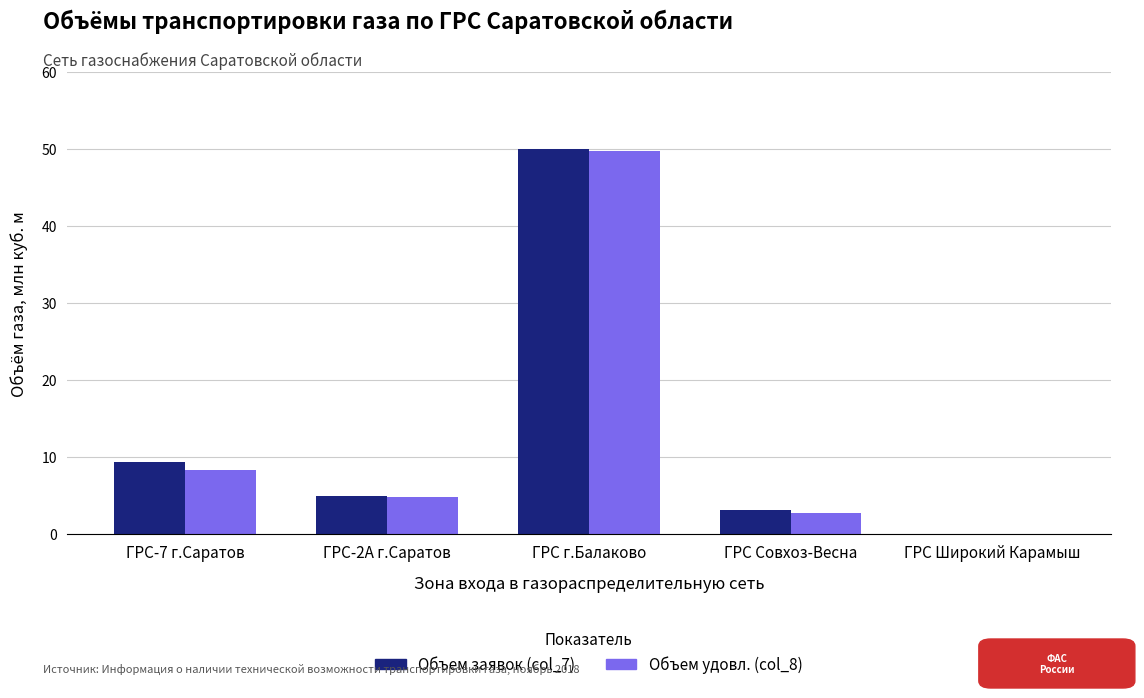

At which category is the sum across all series the highest?

ГРС г.Балаково